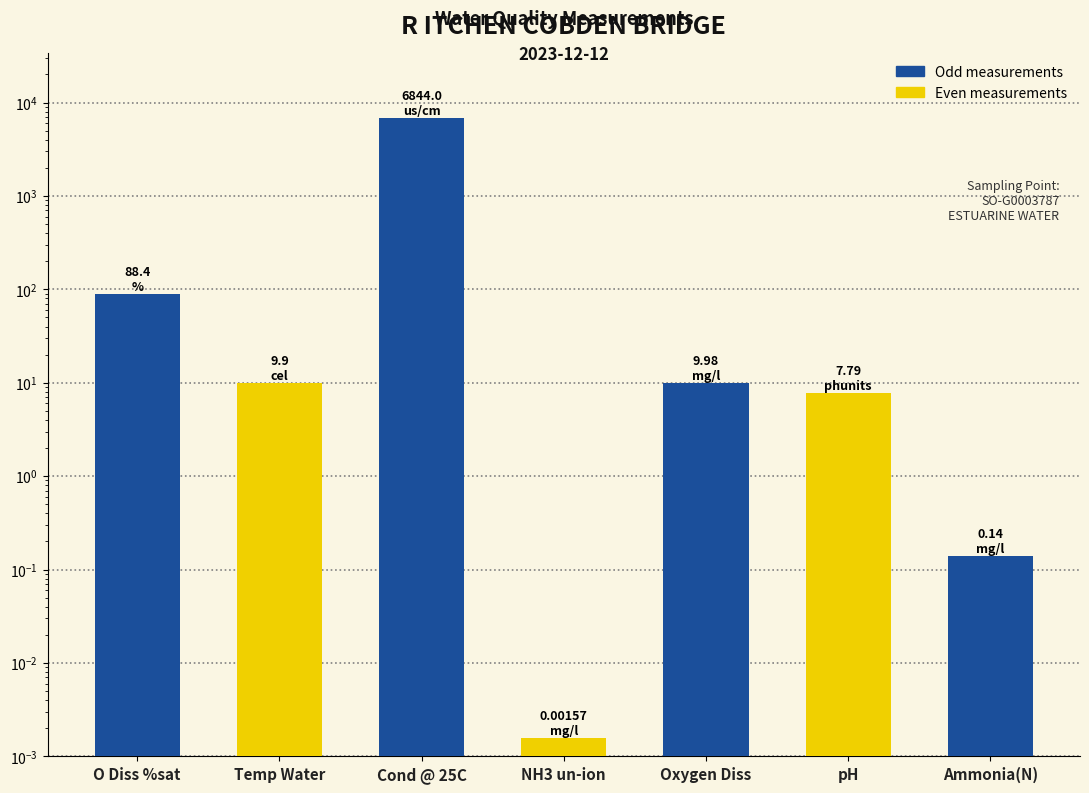

Count the number of categories in the chart.

7